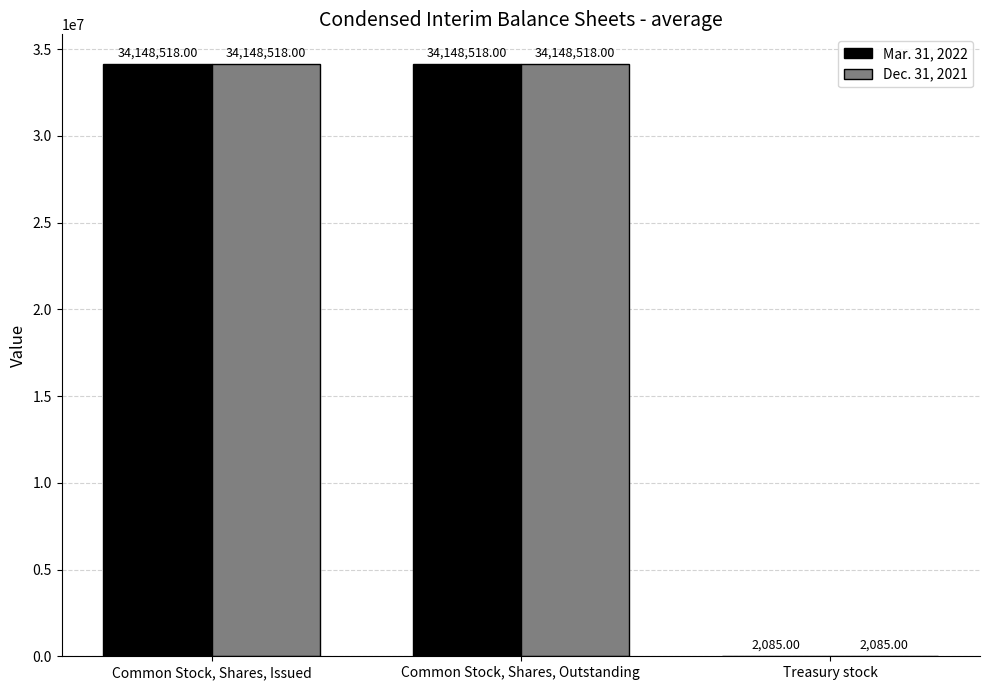

What are all the series names shown in the legend?

Mar. 31, 2022, Dec. 31, 2021